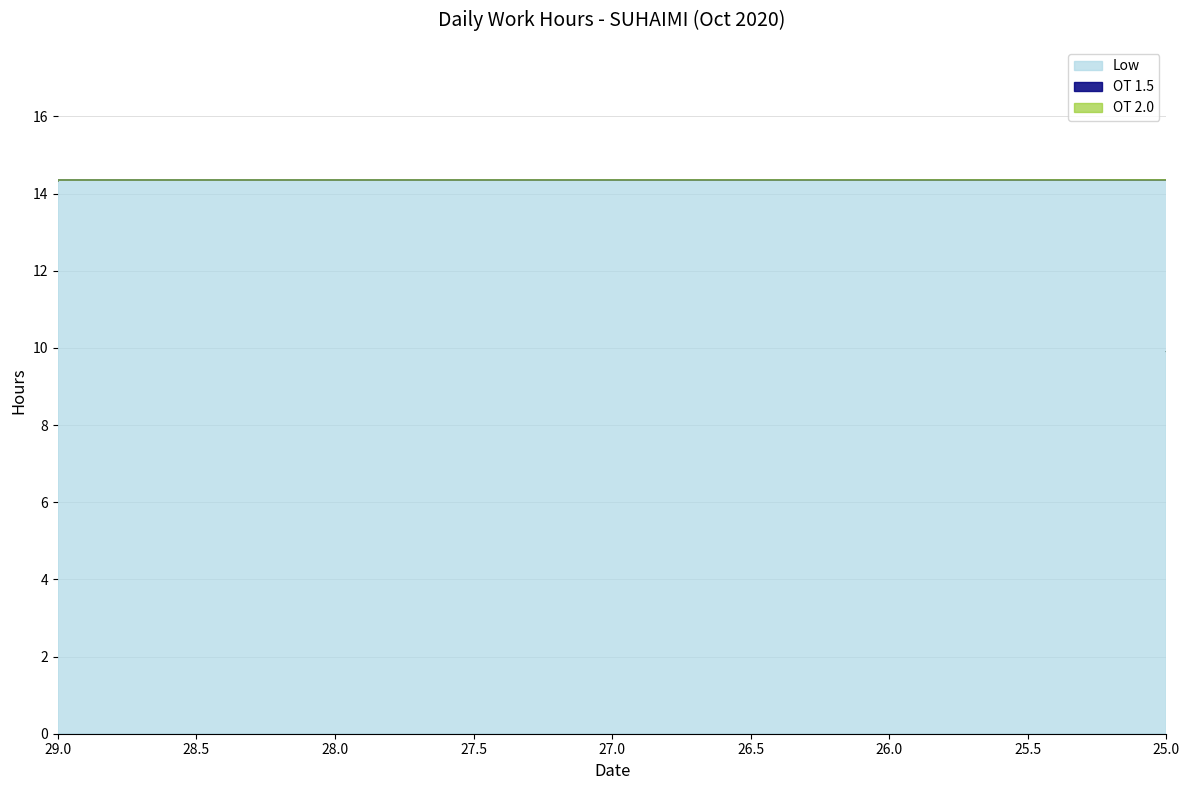

At how many categories does at least one series exceed 9?

25